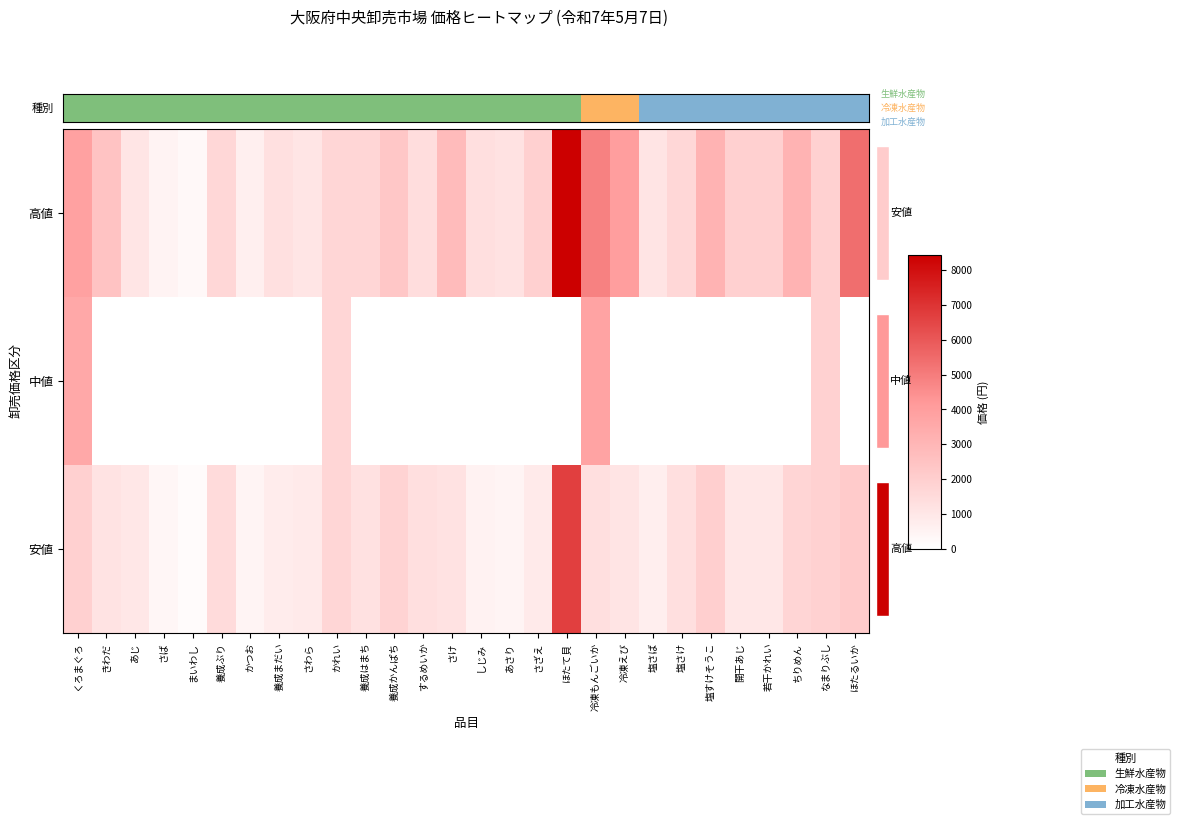

What is the difference between the 中値 values at かつお and くろまぐろ?

3564